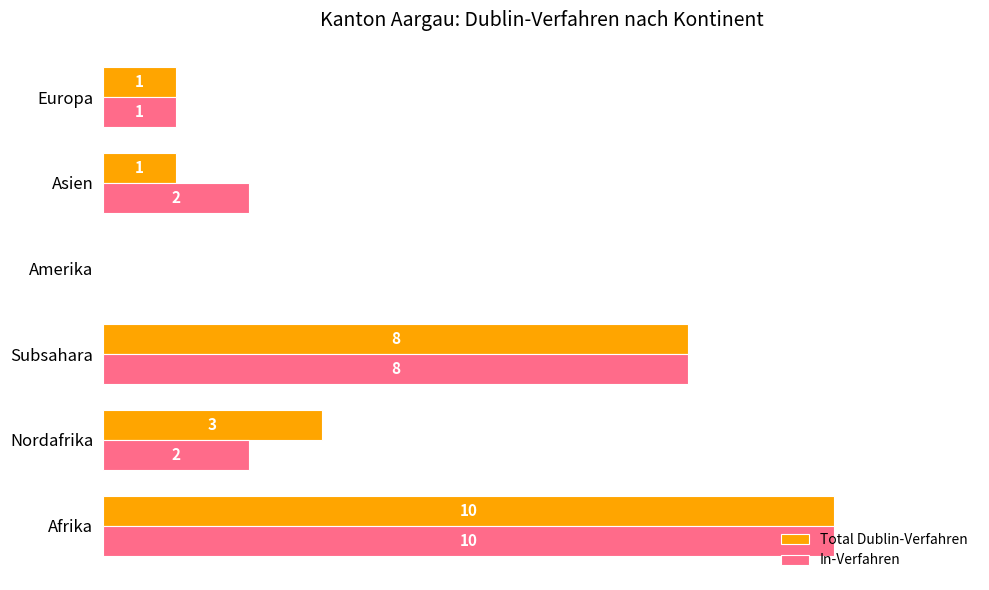

Is the value of In-Verfahren at Nordafrika greater than the value of Total Dublin-Verfahren at Amerika?

Yes